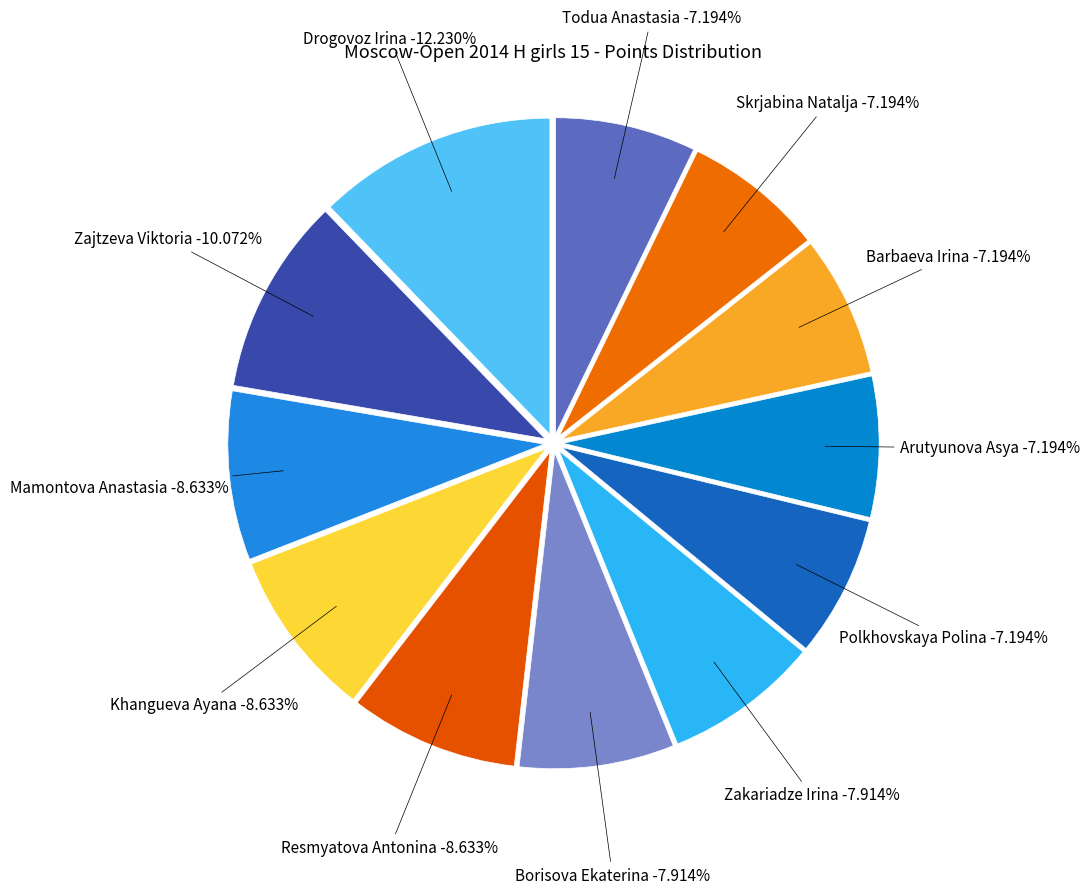

Combined, what portion of the pie is Zakariadze Irina and Resmyatova Antonina?

16.5%